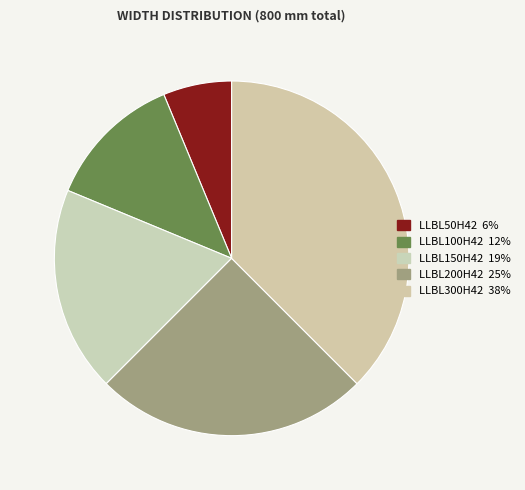

Does any single category account for the majority?

No